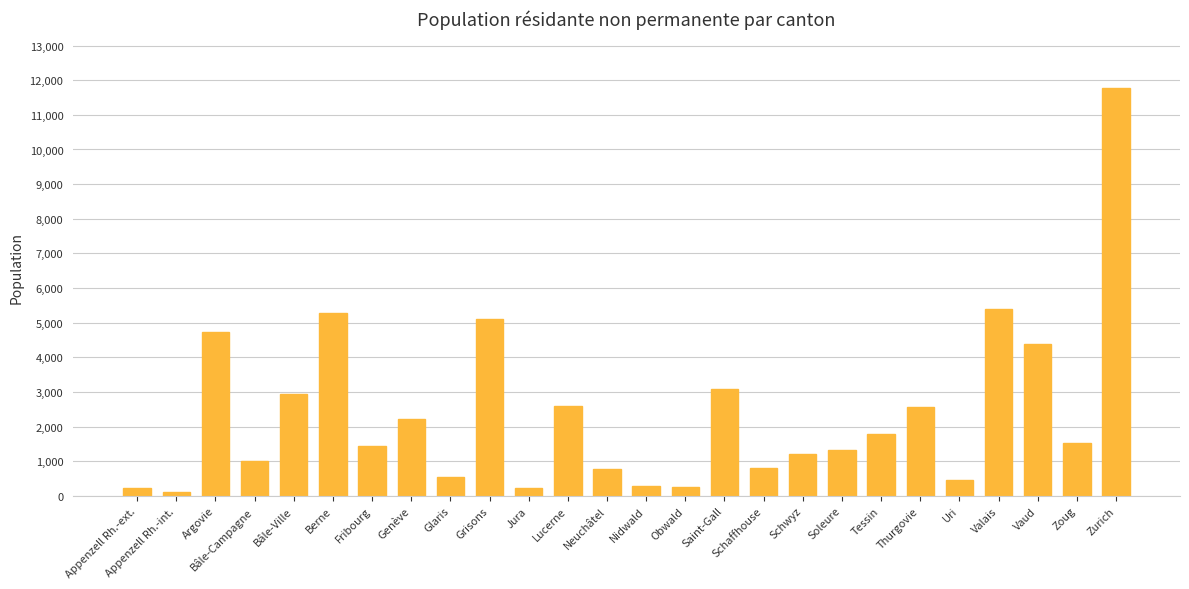

At which category does the chart reach its minimum across all series?

Appenzell Rh.-int.